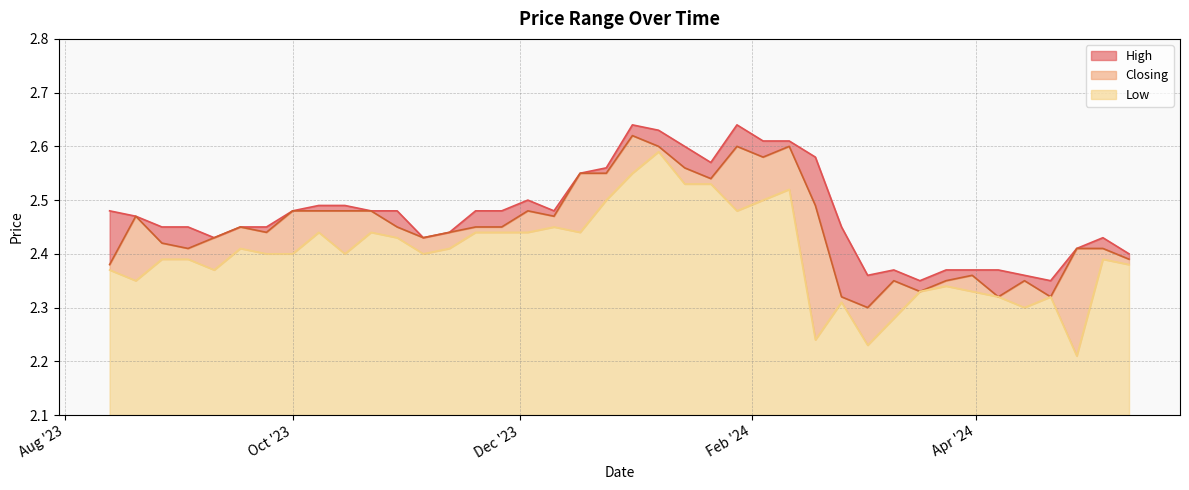

What is the greatest value displayed?

2.6